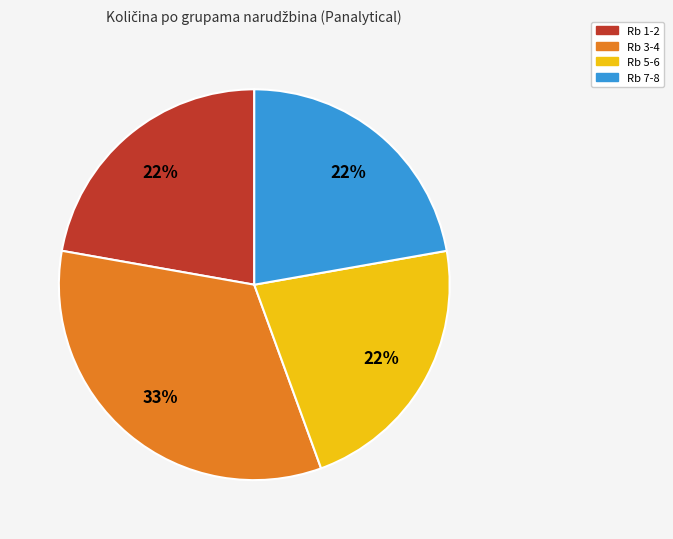

How many segments does this pie chart have?

4